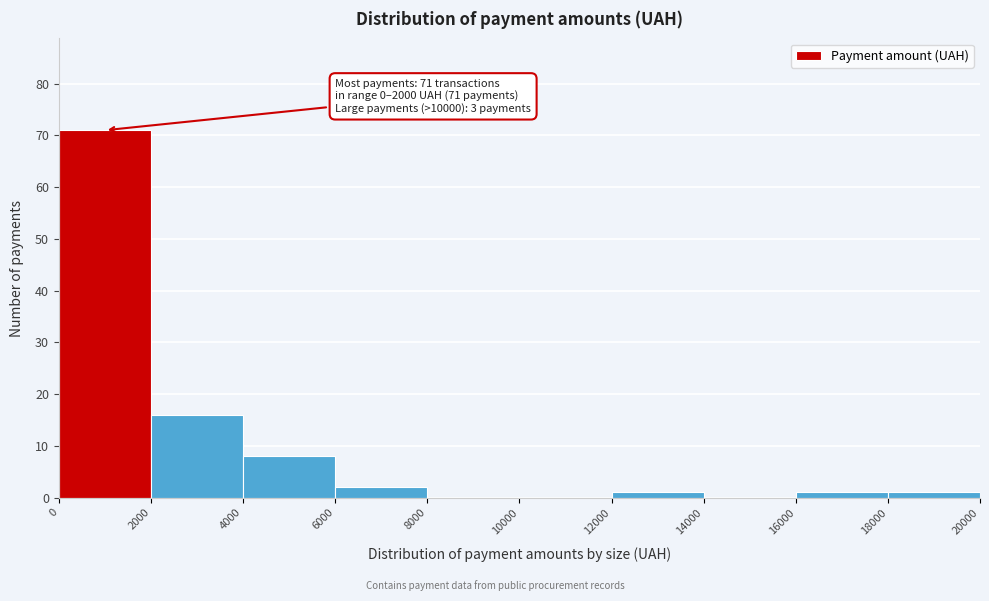

Over which range of the x-axis is the bar tallest?

0 to 2000